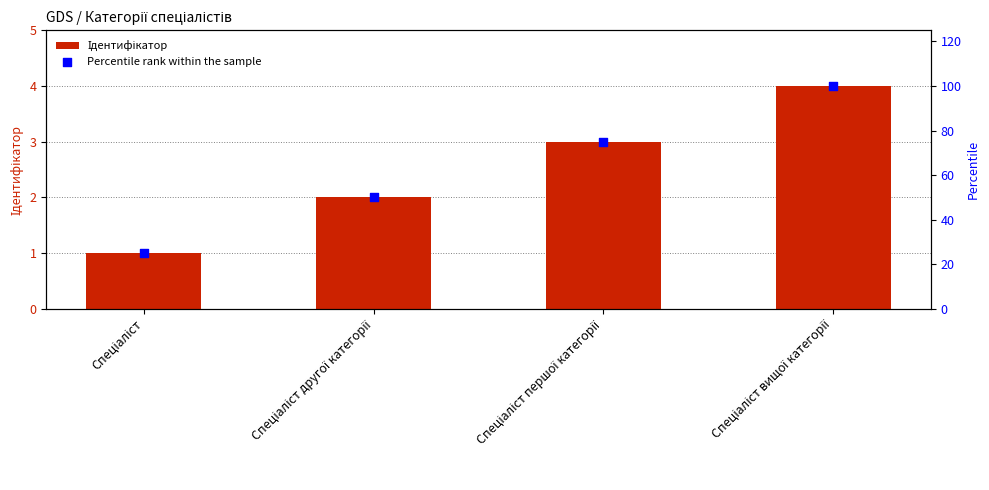

Which series has the largest total across all categories?

Percentile rank within the sample